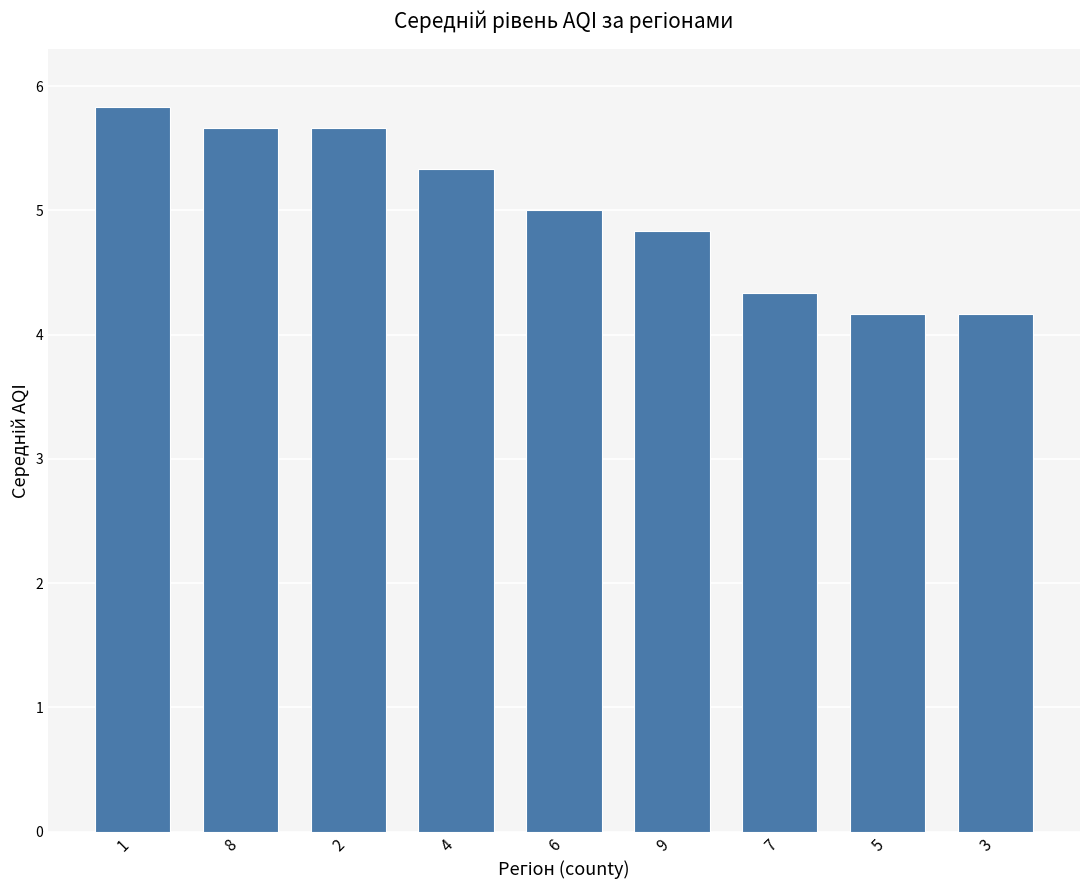

What is the value of the 6th bar from the left?

4.8